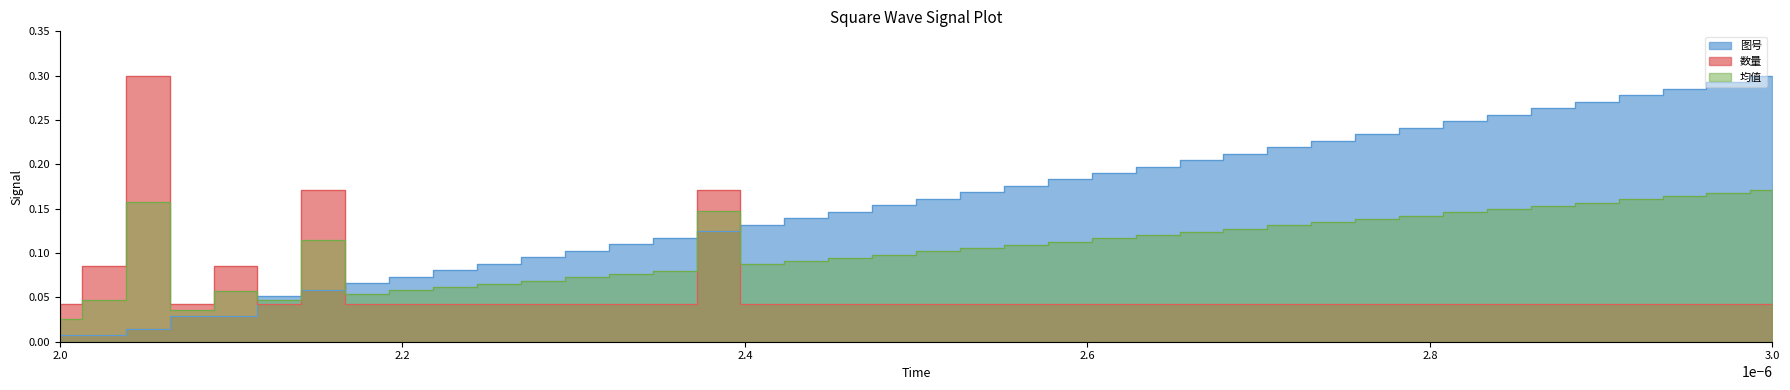

Which category has the lowest value in the 数量 series?

2.0